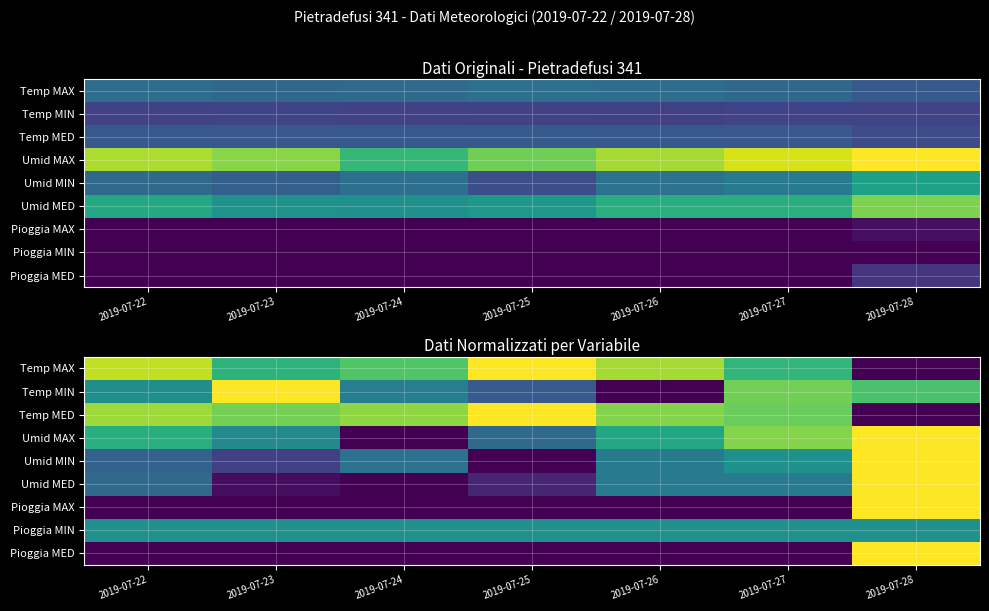

Count the Pioggia MAX values in the range 0 to 1.

7